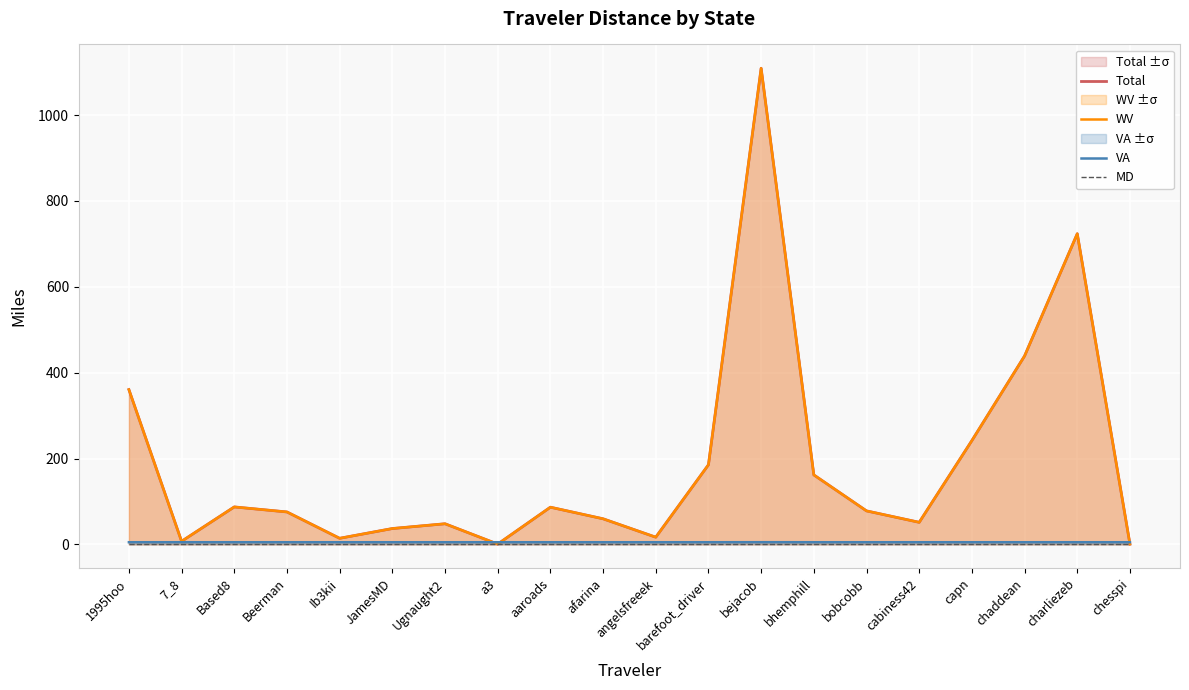

True or false: Total has more than 2 interior local peaks.

True